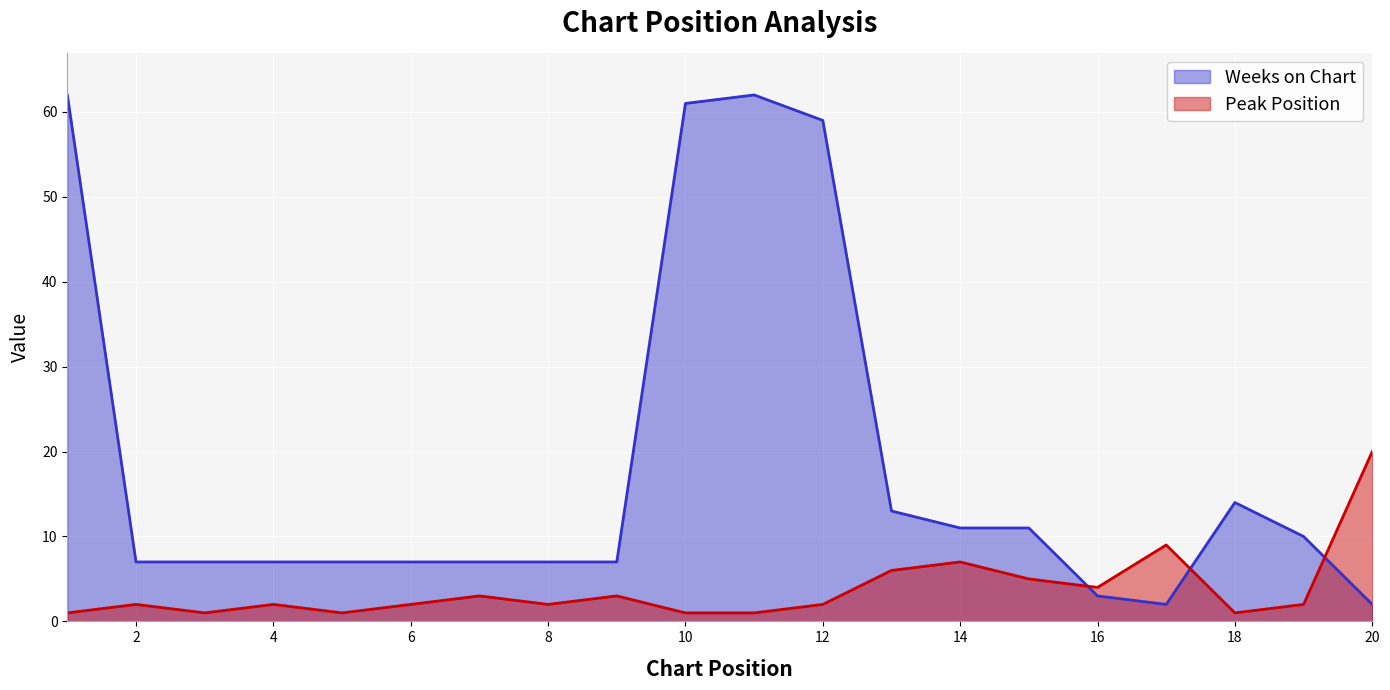

At which category does the chart reach its peak across all series?

1